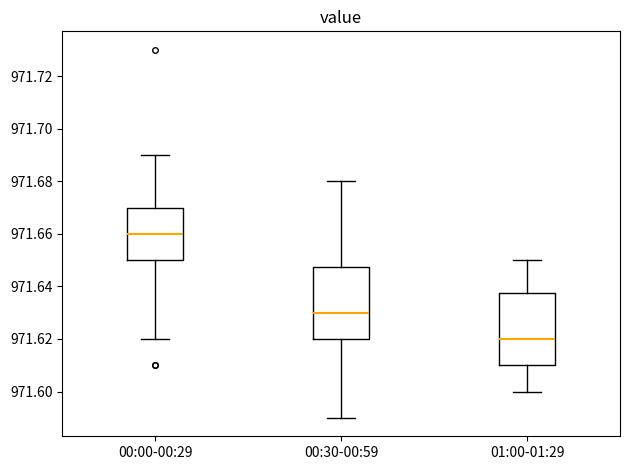

Reading left to right, read every box against the y-axis: the position of its median line, the range the box covers, and the ends of its whiskers. The values are not printed on the chart, so give them approximately, as read against the axis.

00:00-00:29: median 971.660, box 971.650 to 971.670, whiskers 971.620 to 971.690
00:30-00:59: median 971.630, box 971.620 to 971.648, whiskers 971.590 to 971.680
01:00-01:29: median 971.620, box 971.610 to 971.638, whiskers 971.600 to 971.650